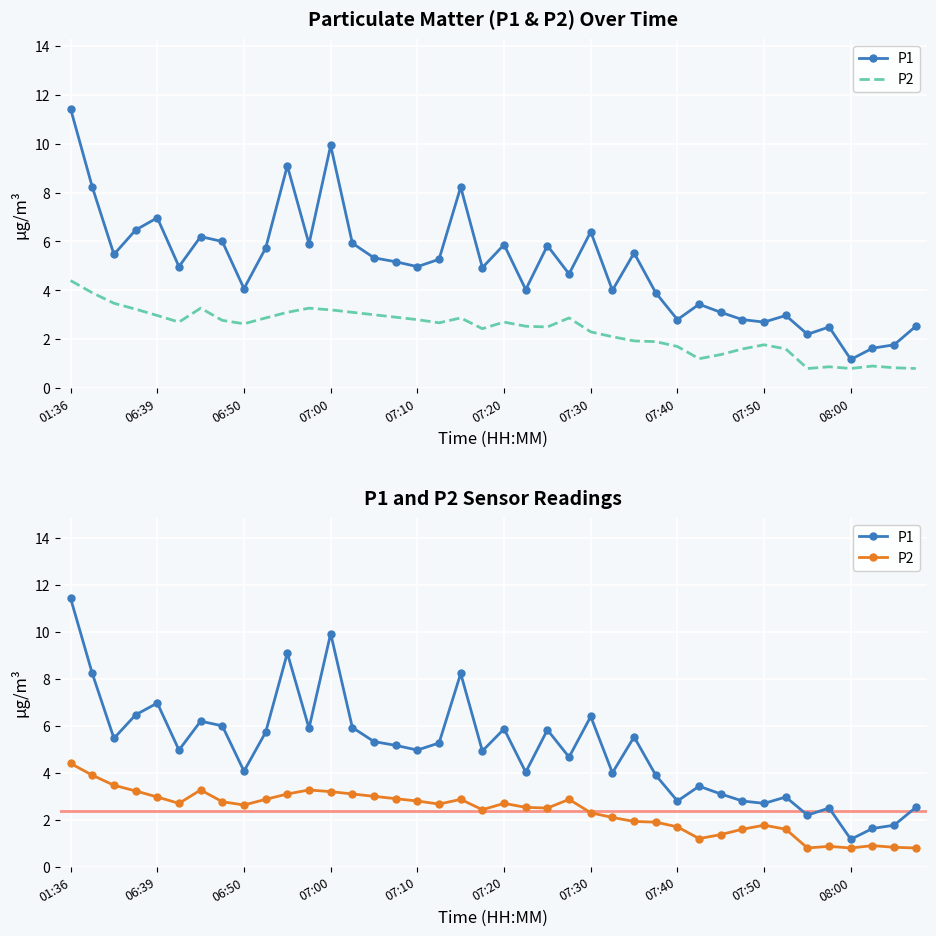

True or false: P1 has a value of 1.2 at 33.

False